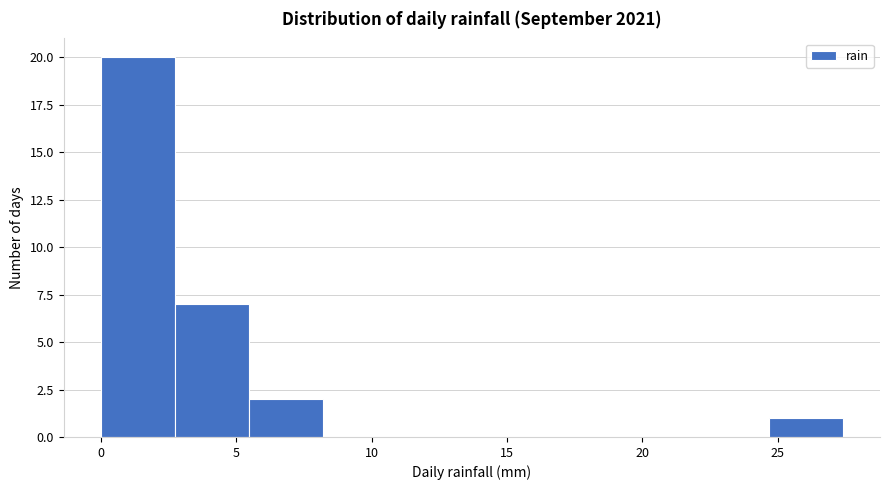

How tall is the bar that spans 24.5 to 27.5 on the x-axis? Neither the bar edges nor the heights are printed on the chart, so give them approximately, as read against the axes.

1